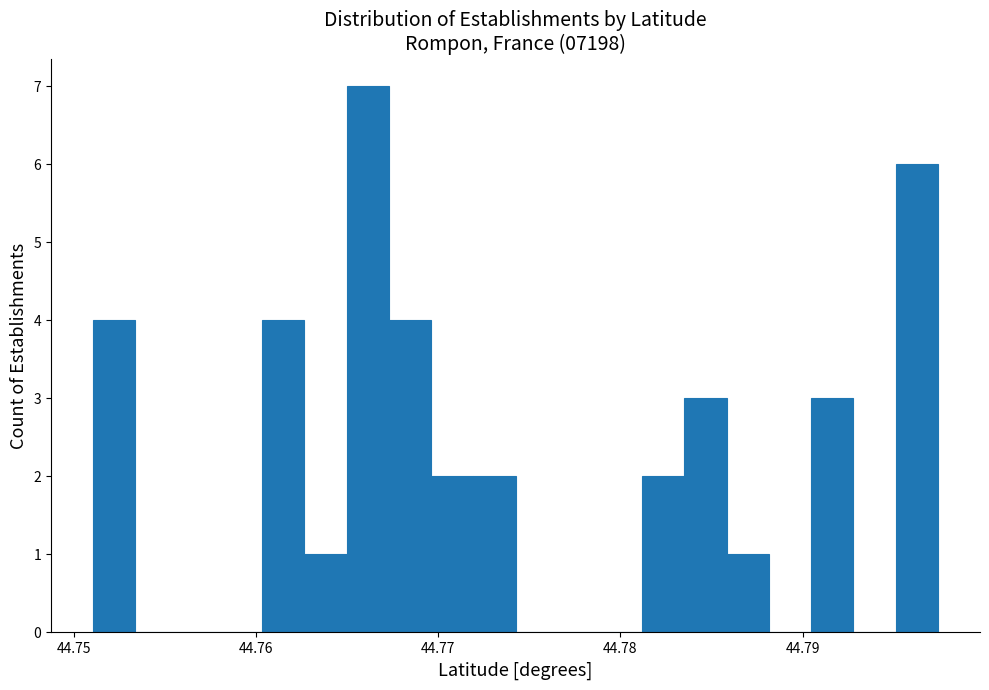

Around what value on the x-axis is the tallest bar? Give the approximate position of its centre, as read against the axis.

44.766